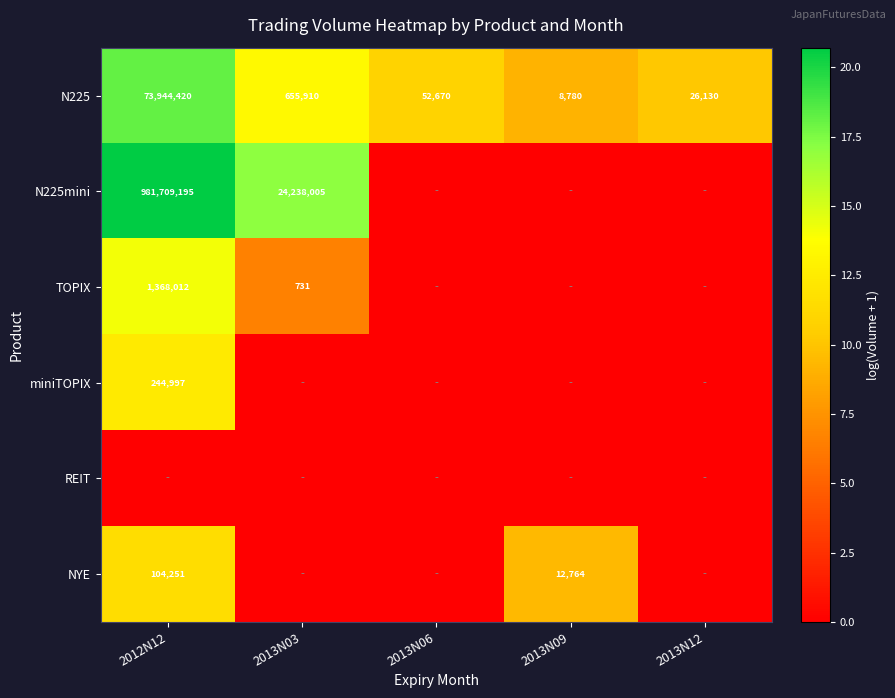

At how many categories does at least one series exceed 0?

5